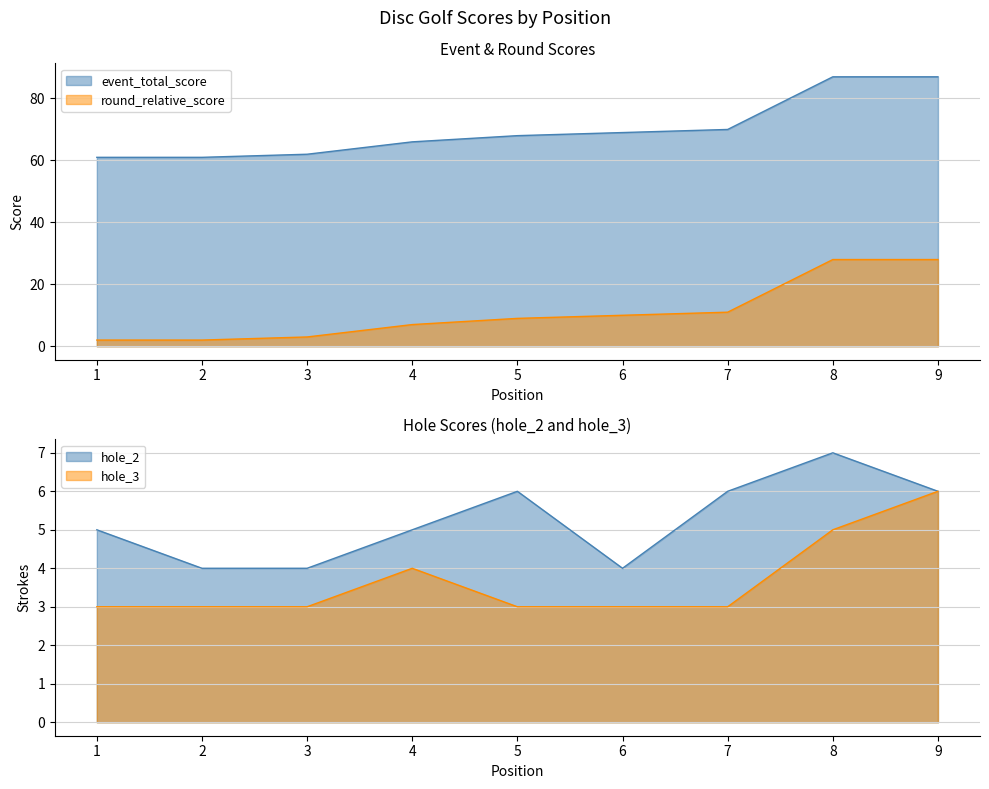

What is the value of the hole_2 point at the 6th from the left?

4